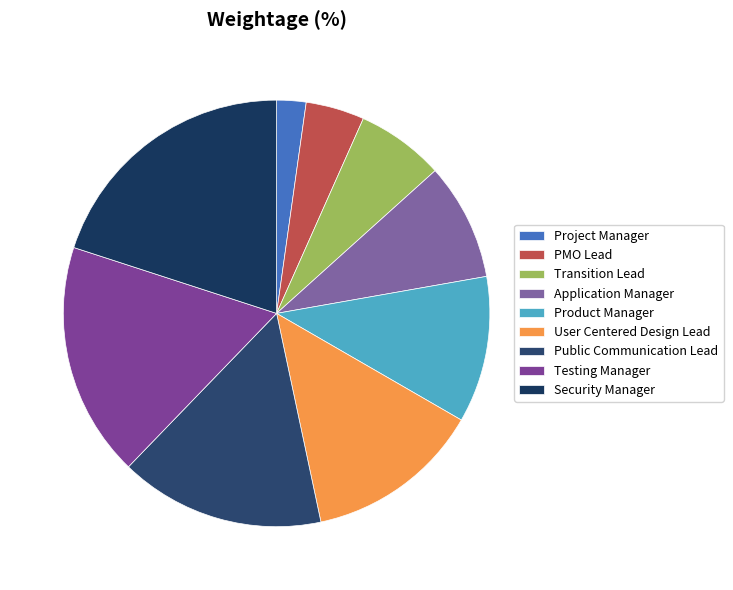

Does Public Communication Lead represent more than half of the total?

No